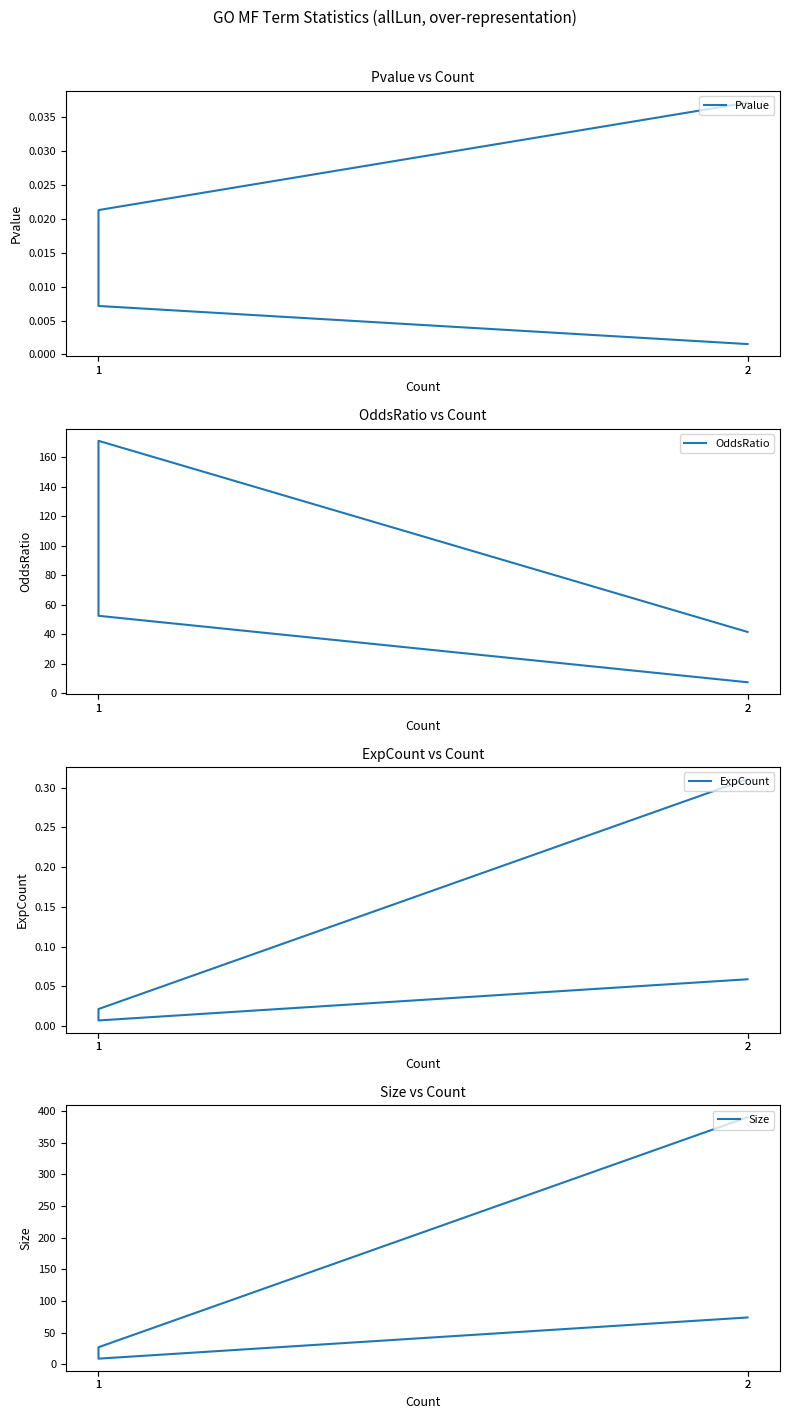

What is the spread (max minus min) of values at 2?

74.0